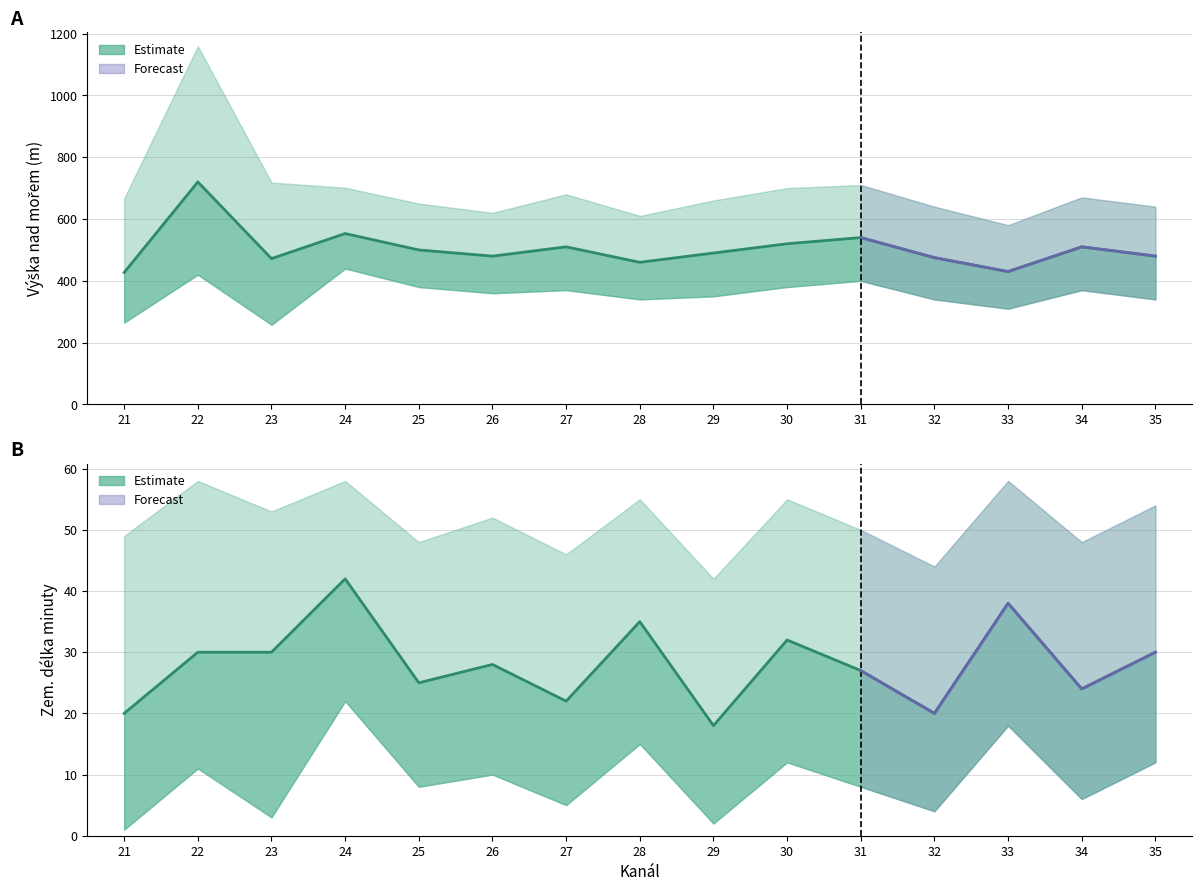

What is the value of the Výška nad mořem (mean) point at the 13th from the left?

430